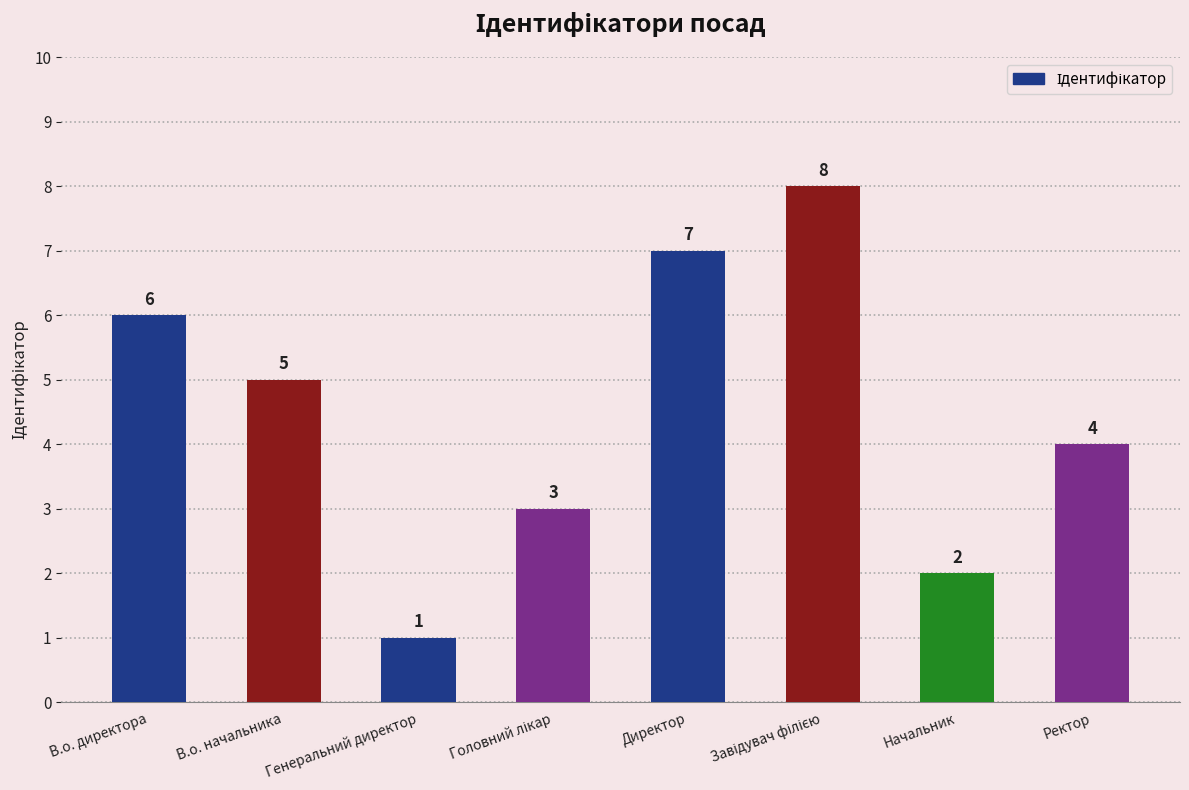

How many distinct data groups are displayed?

1